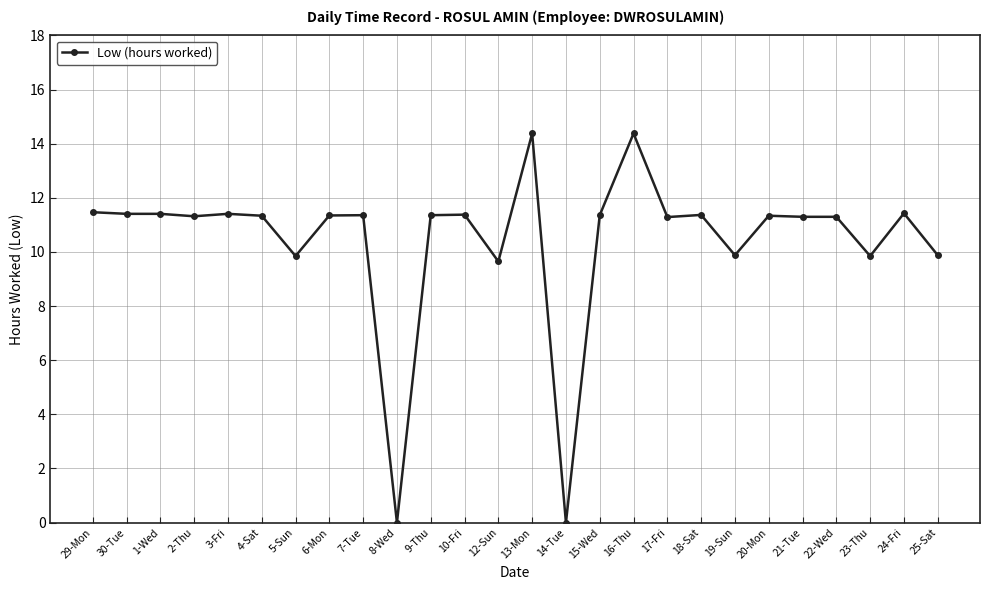

What is the ratio of the value at 12-Sun to the value at 17-Fri?

0.9